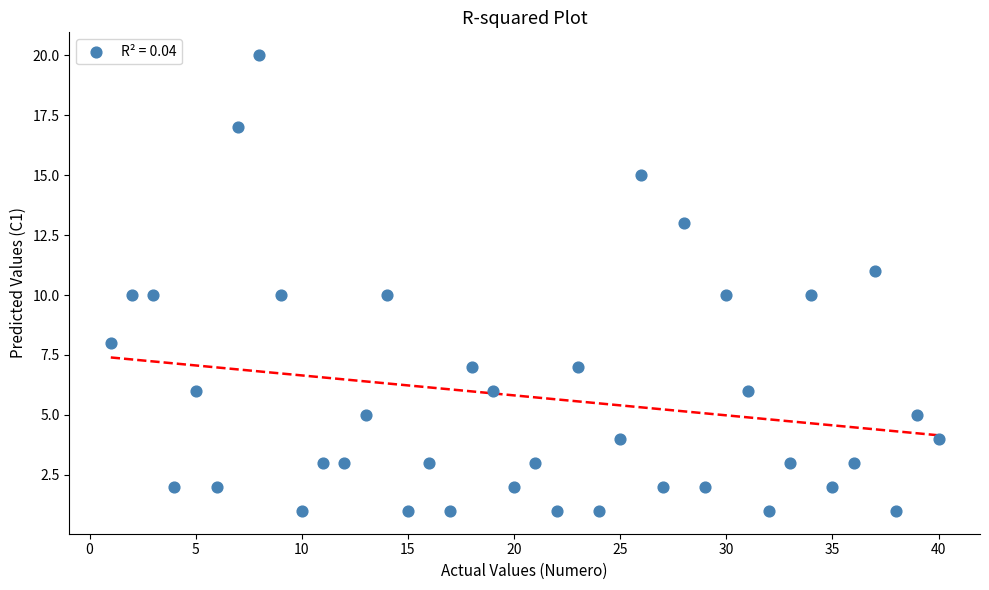

What is the range of Y values (max minus min)?

19